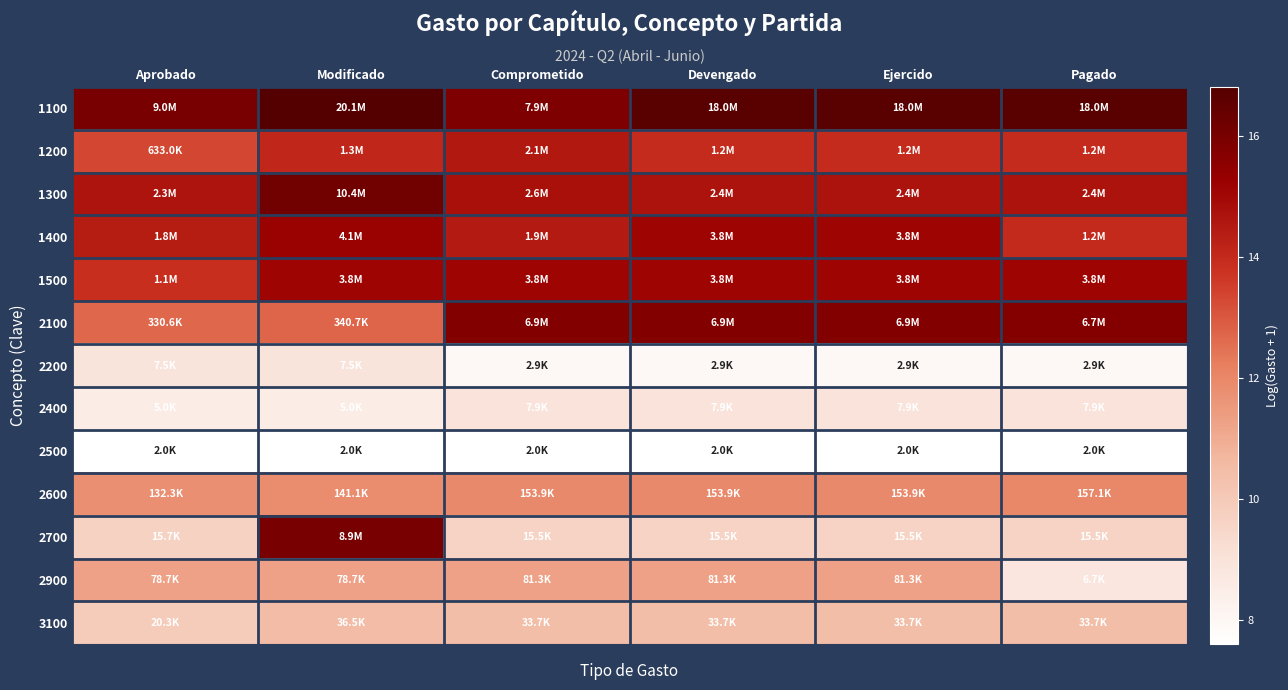

Reading right to left, what are all the values shown in this chart?

1100: Pagado=16.7	Ejercido=16.7	Devengado=16.7	Comprometido=15.9	Modificado=16.8	Aprobado=16.0
1200: Pagado=14.0	Ejercido=14.0	Devengado=14.0	Comprometido=14.5	Modificado=14.1	Aprobado=13.4
1300: Pagado=14.7	Ejercido=14.7	Devengado=14.7	Comprometido=14.8	Modificado=16.2	Aprobado=14.7
1400: Pagado=14.0	Ejercido=15.1	Devengado=15.1	Comprometido=14.4	Modificado=15.2	Aprobado=14.4
1500: Pagado=15.1	Ejercido=15.1	Devengado=15.1	Comprometido=15.1	Modificado=15.2	Aprobado=13.9
2100: Pagado=15.7	Ejercido=15.7	Devengado=15.7	Comprometido=15.7	Modificado=12.7	Aprobado=12.7
2200: Pagado=8.0	Ejercido=8.0	Devengado=8.0	Comprometido=8.0	Modificado=8.9	Aprobado=8.9
2400: Pagado=9.0	Ejercido=9.0	Devengado=9.0	Comprometido=9.0	Modificado=8.5	Aprobado=8.5
2500: Pagado=7.6	Ejercido=7.6	Devengado=7.6	Comprometido=7.6	Modificado=7.6	Aprobado=7.6
2600: Pagado=12.0	Ejercido=11.9	Devengado=11.9	Comprometido=11.9	Modificado=11.9	Aprobado=11.8
2700: Pagado=9.7	Ejercido=9.7	Devengado=9.7	Comprometido=9.7	Modificado=16.0	Aprobado=9.7
2900: Pagado=8.8	Ejercido=11.3	Devengado=11.3	Comprometido=11.3	Modificado=11.3	Aprobado=11.3
3100: Pagado=10.4	Ejercido=10.4	Devengado=10.4	Comprometido=10.4	Modificado=10.5	Aprobado=9.9